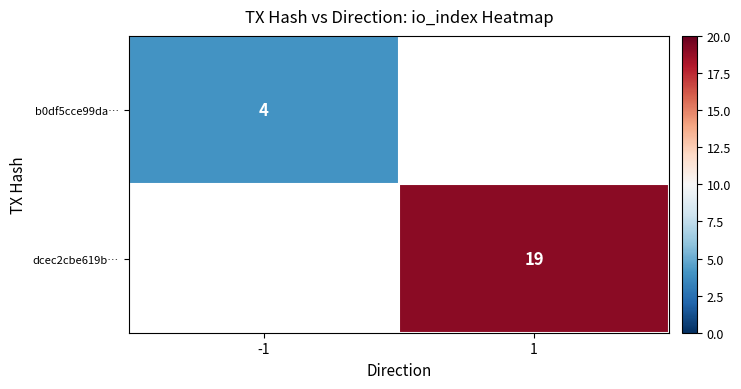

Between -1 and 1, which is larger?

-1